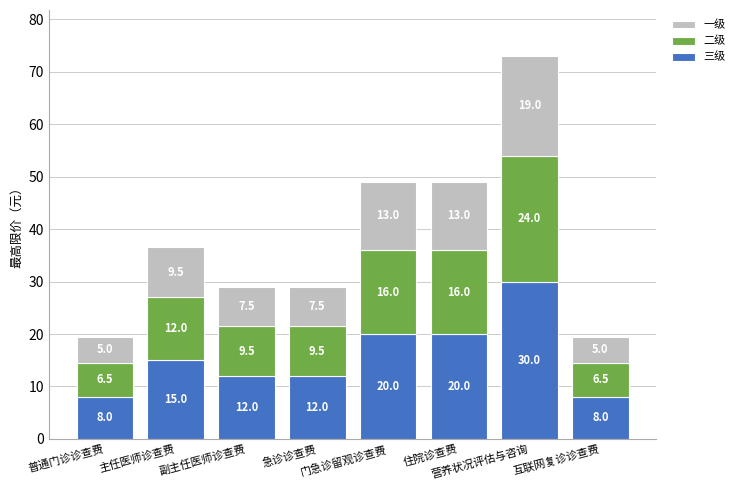

What is the difference between the maximum and minimum values in the 三级 series?

22.0